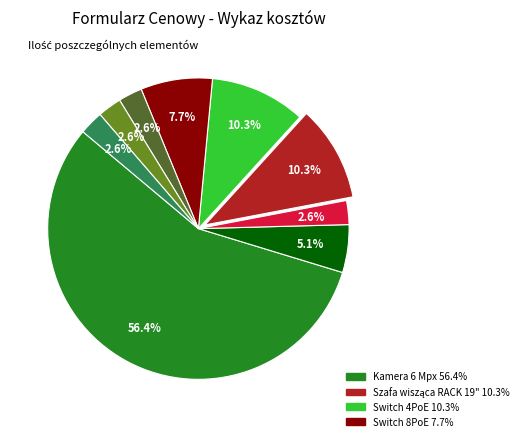

Does any single category account for the majority?

Yes